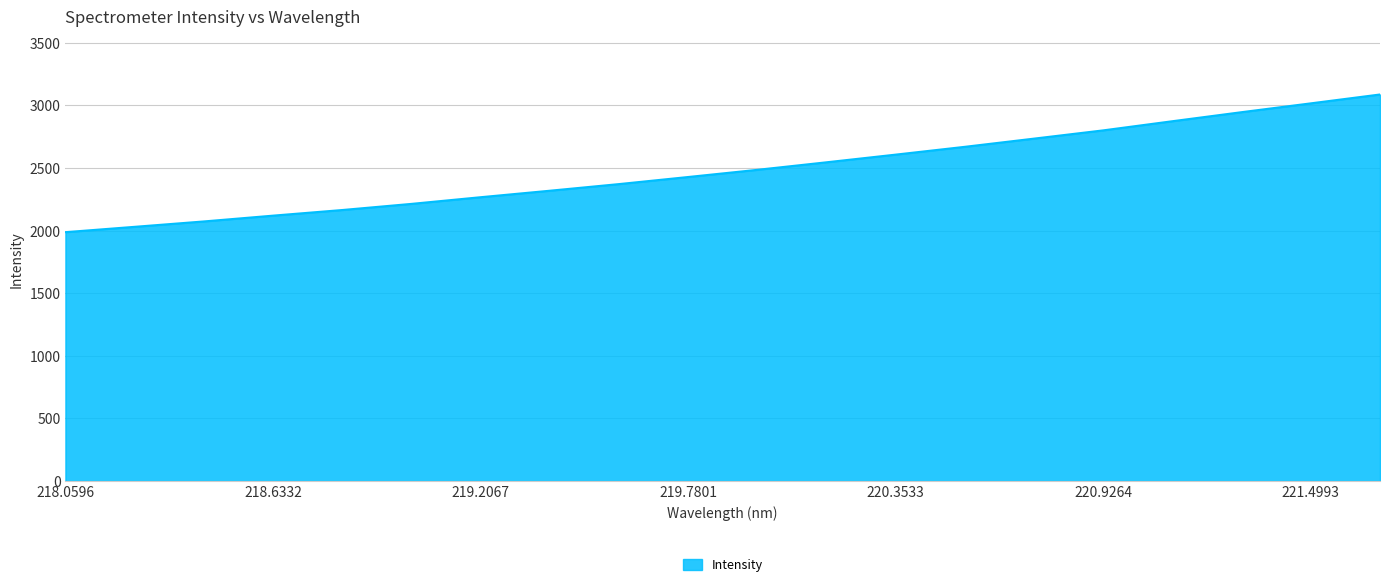

What is the maximum value shown in the chart?

3087.7